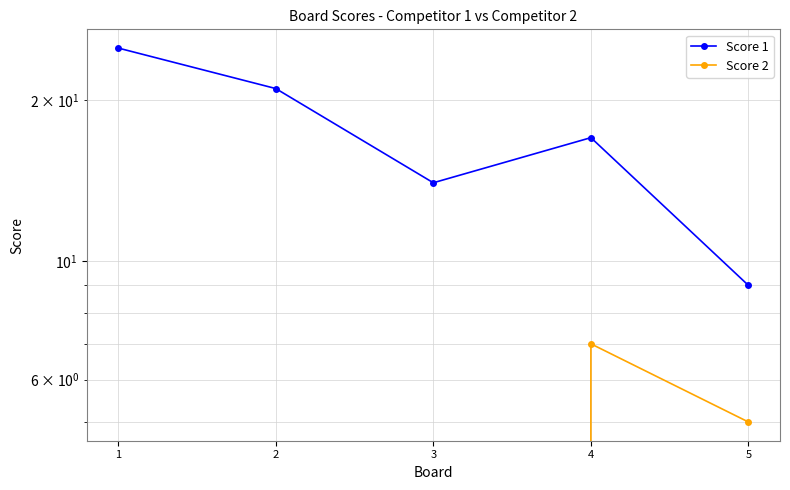

True or false: Score 2 and Score 1 cross at least once.

False